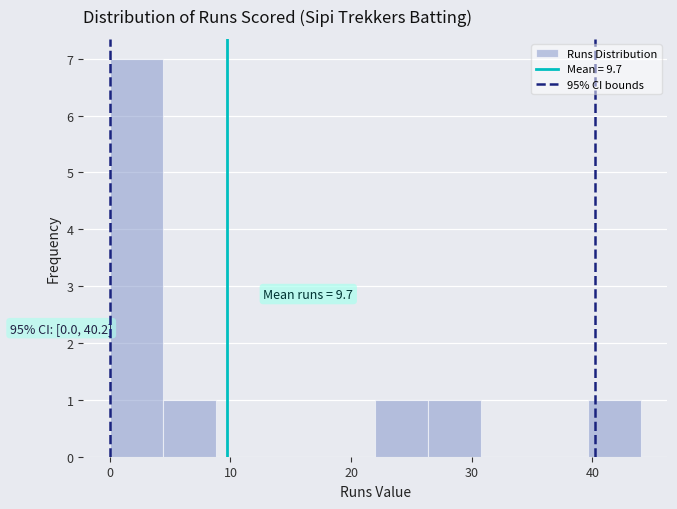

Which range on the x-axis has the tallest bar?

0.0 to 4.4